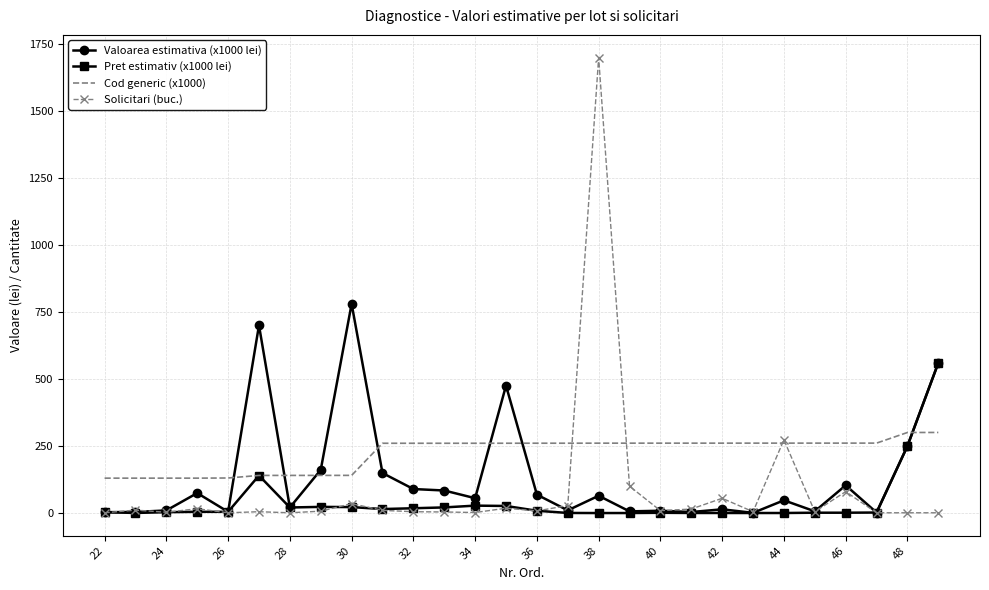

Which series has the largest range (max minus min)?

Solicitari (buc.)